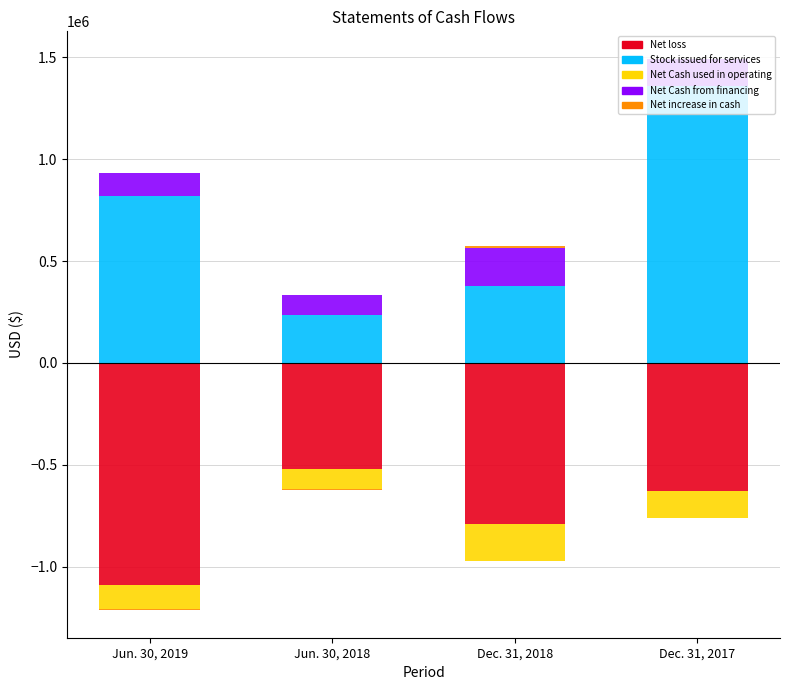

Reading right to left, list all the values displayed in this chart.

Net loss: -628641	-790362	-522275	-1088341
Stock issued for services: 1357141	378113	234233	817075
Net Cash used in operating: -132578	-181890	-97955	-119372
Net Cash from financing: 133500	187927	97500	114700
Net increase in cash: 922	6037	0	0